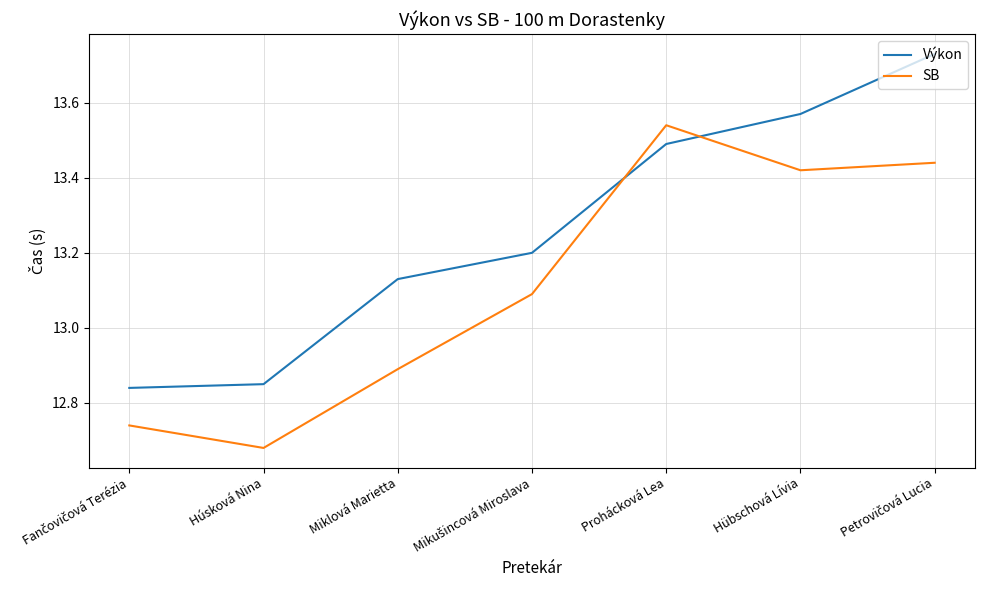

What is the total value across all series at Prohácková Lea?

27.0